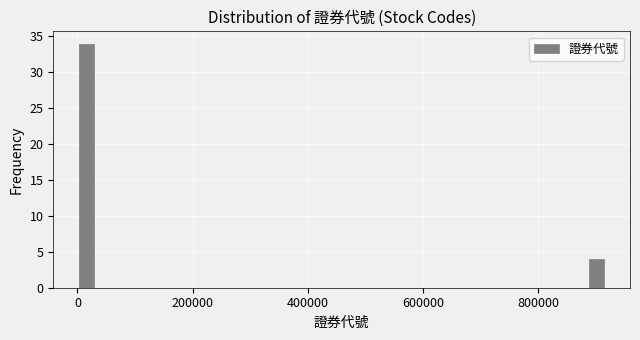

Read against the x-axis, roughly where is the centre of the tallest bar?

20000